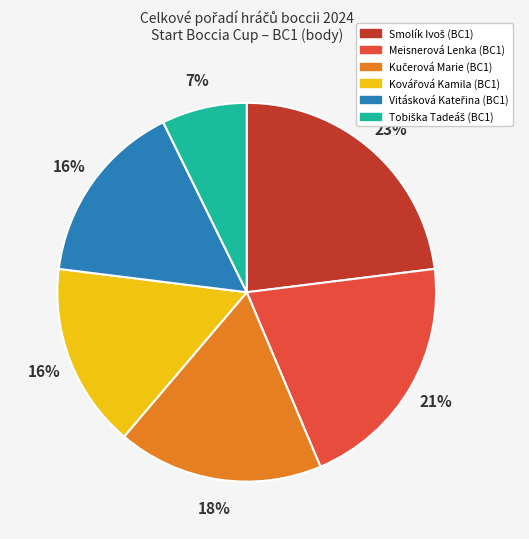

Count the number of slices in the pie.

6